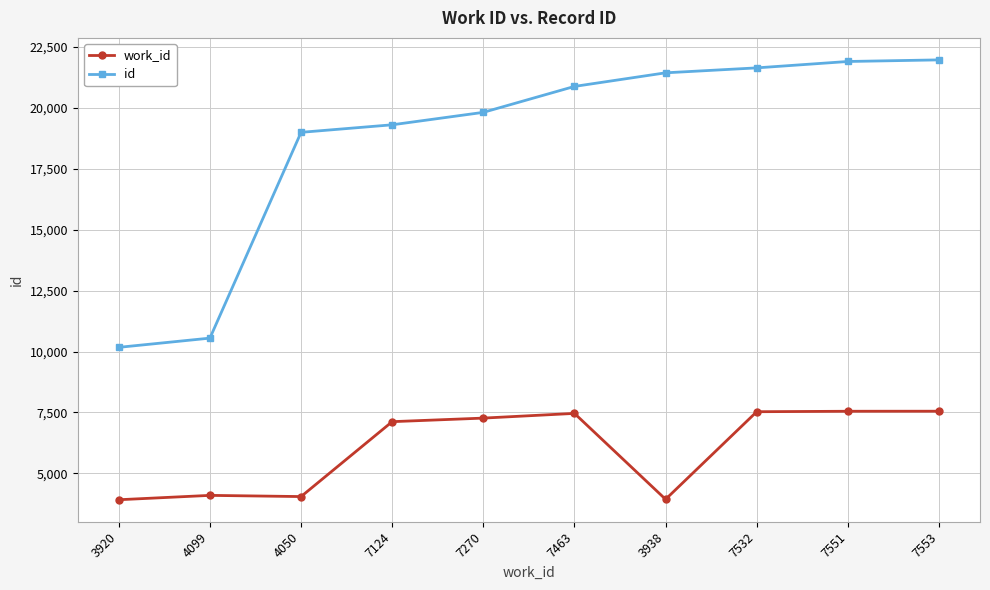

Rank the series at 7270 from lowest to highest value.

work_id, id